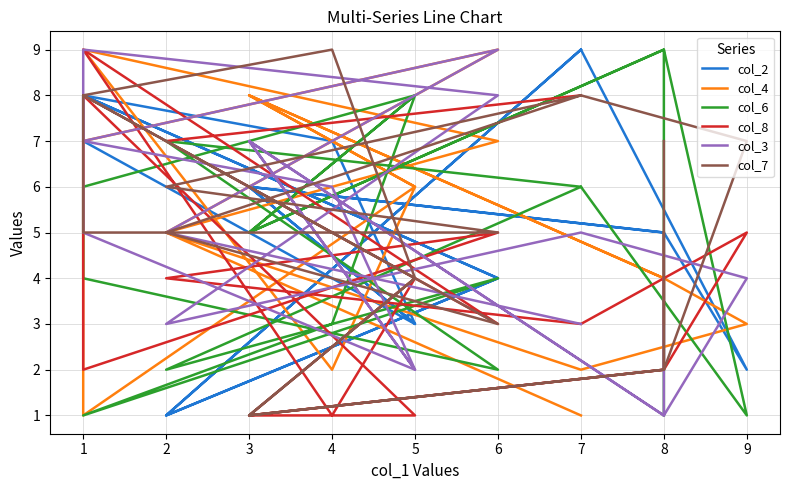

How many distinct data groups are displayed?

6